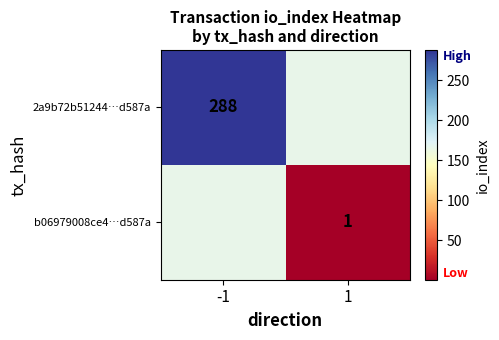

How many distinct data groups are displayed?

2